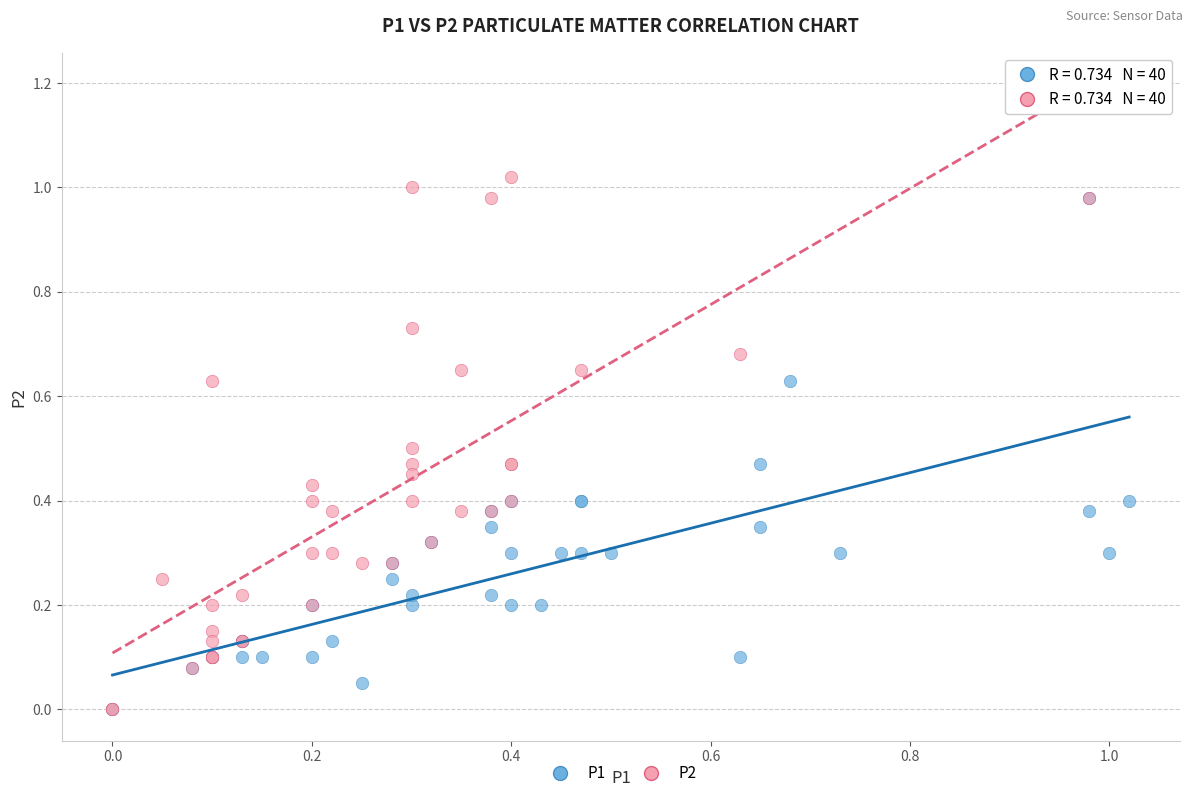

What are all the series names shown in the legend?

P1, P2